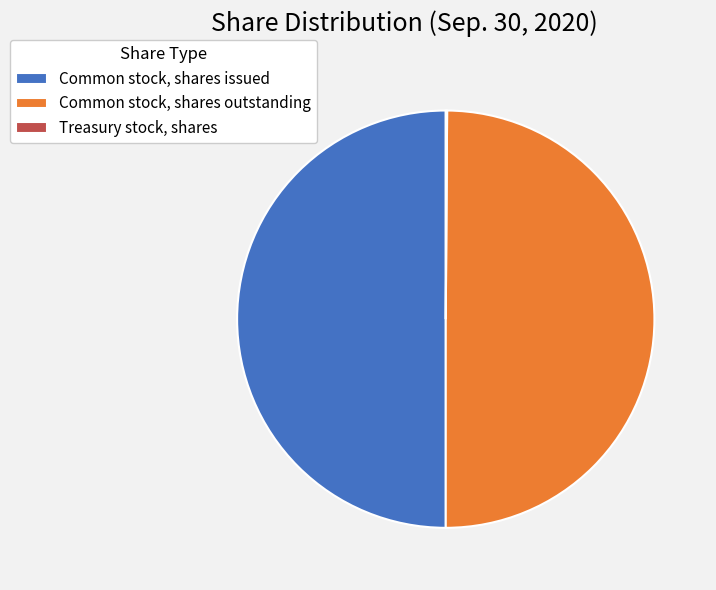

Approximately how many times larger is the value at Common stock, shares outstanding compared to Common stock, shares issued?

1.0